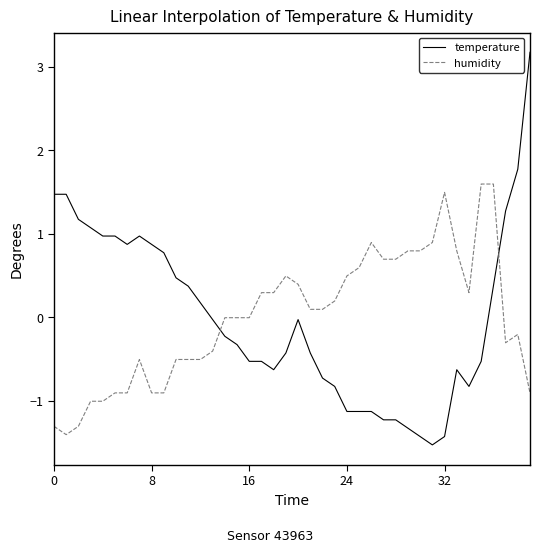

What is the maximum value for humidity?

1.6